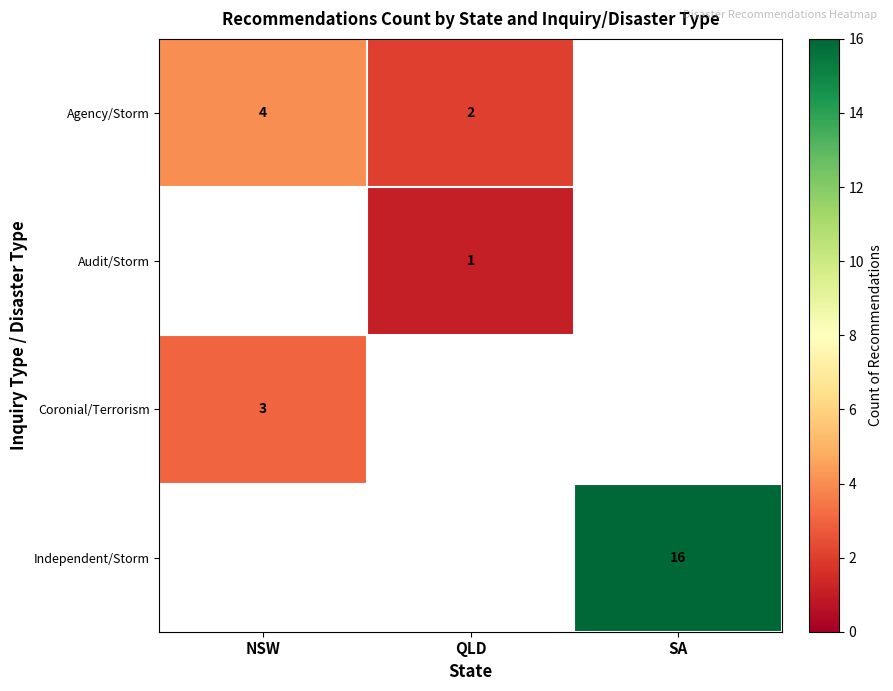

Is it true that Audit/Storm equals 1 at QLD?

True